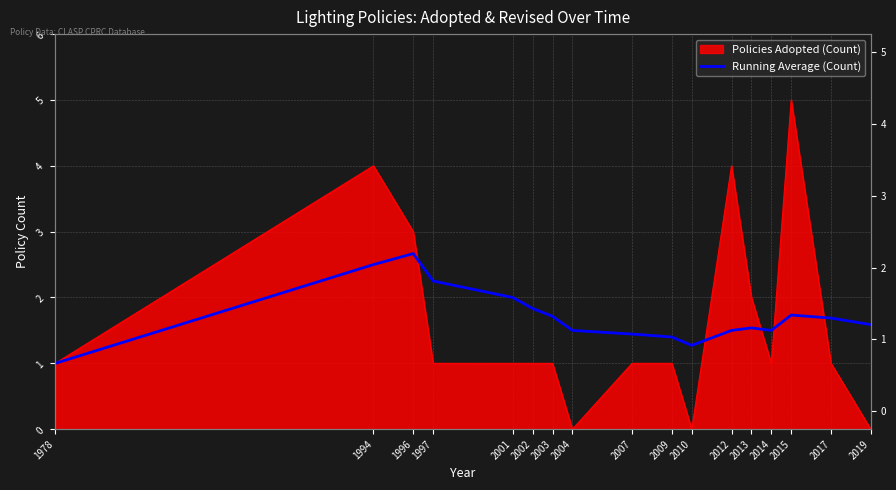

Where is the data nearest to the value 1?

1978